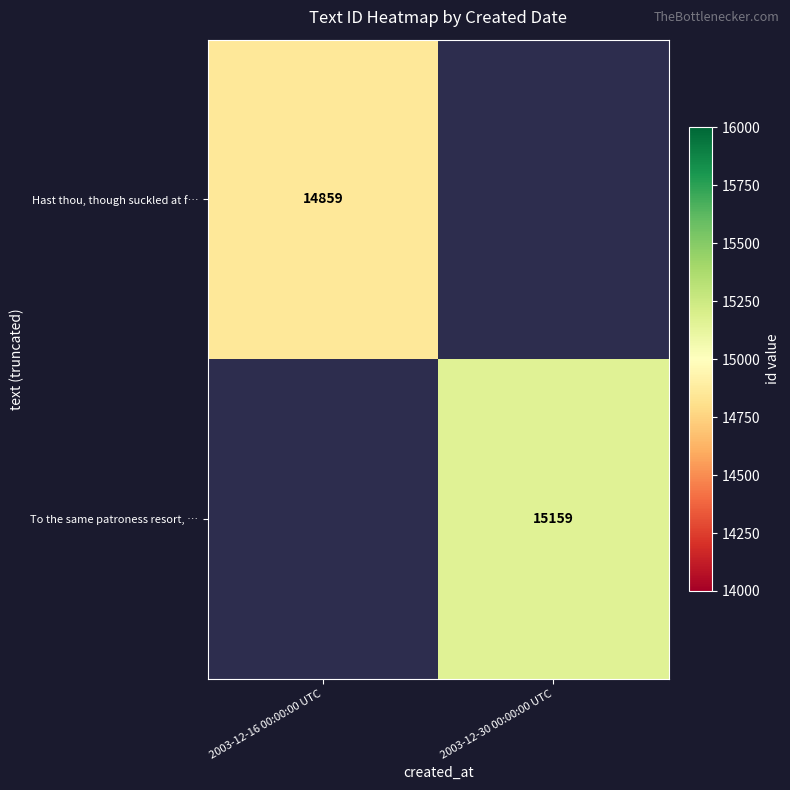

Which category has the highest value across all series?

2003-12-30 00:00:00 UTC